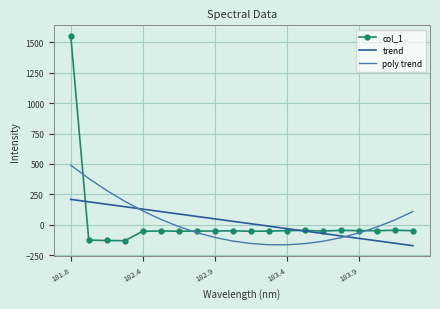

List the series in order of their peak value, lowest first.

trend, poly trend, col_1